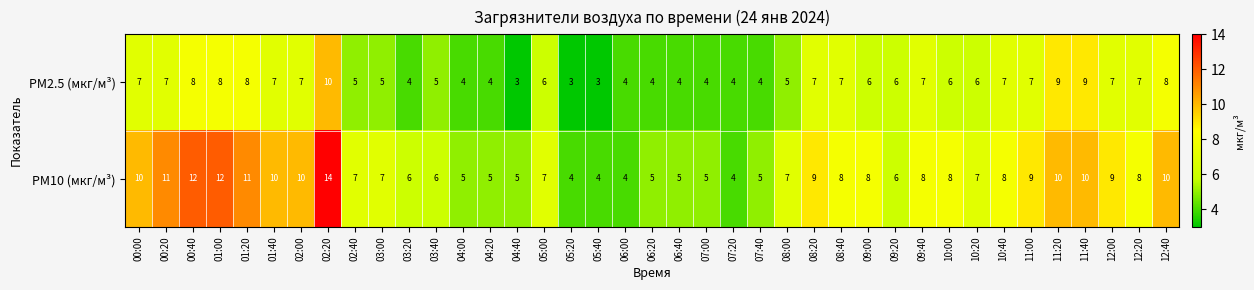

What value does the PM2.5 (мкг/м³) series have at 02:40?

5